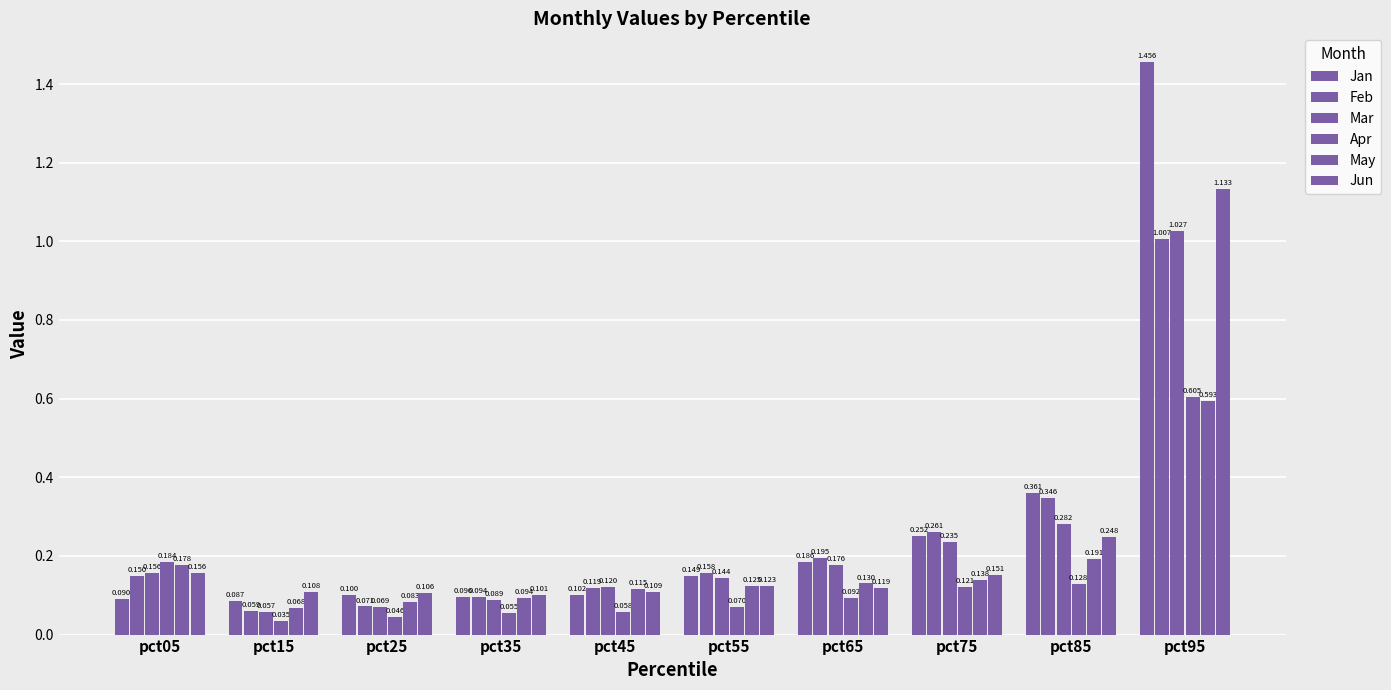

What is the highest value of the Feb series?

1.0